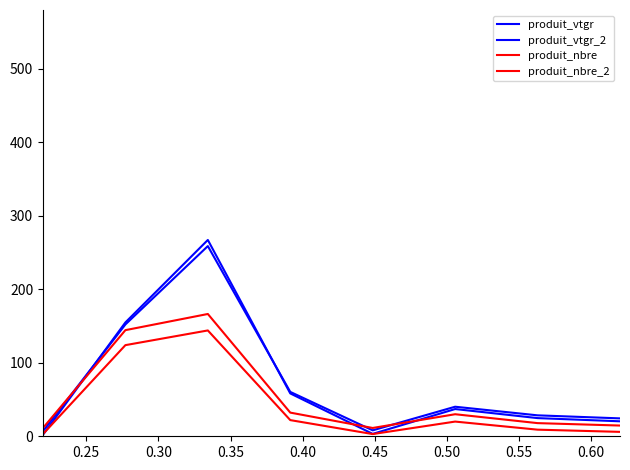

What is the difference between the maximum and minimum values in the produit_vtgr series?

265.1